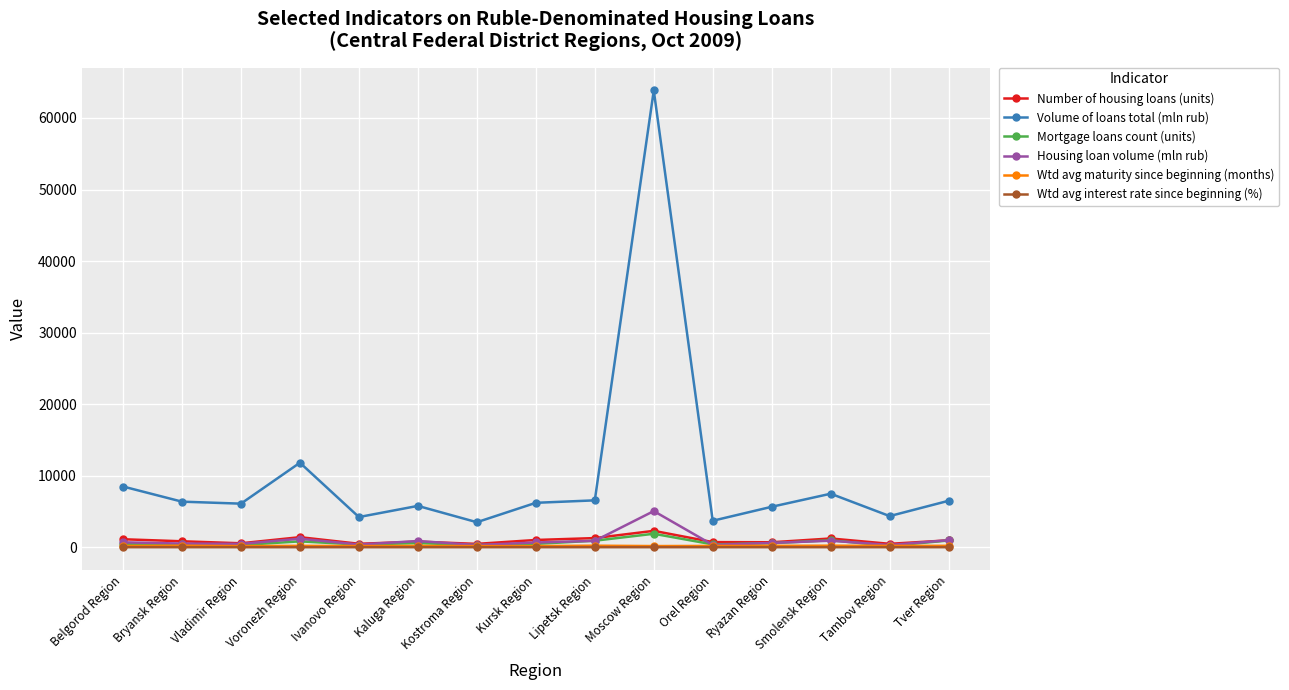

Where is the first local maximum for Volume of loans total (mln rub)?

Voronezh Region